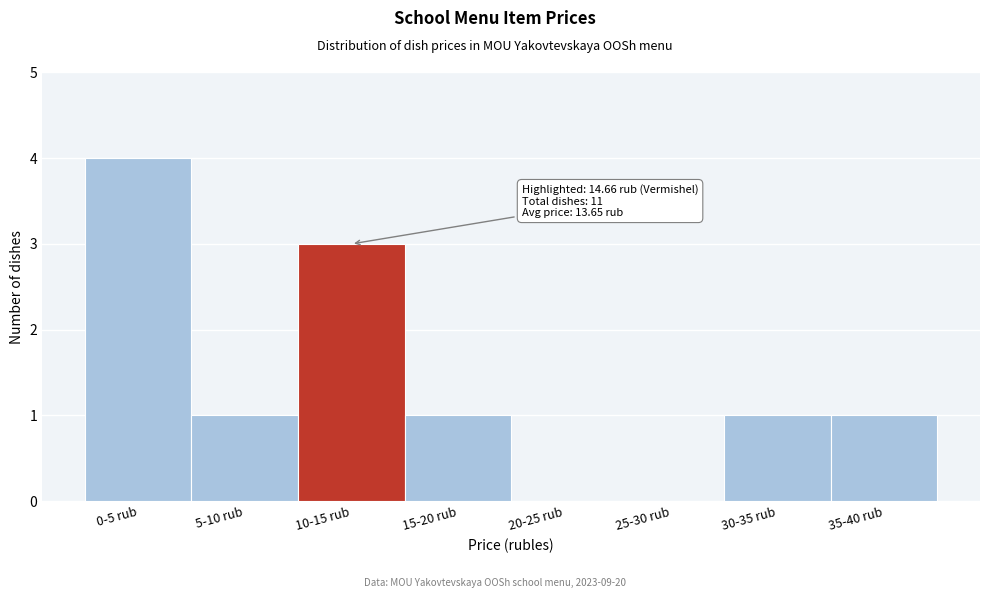

Between 25-30 rub and 10-15 rub, which is larger?

10-15 rub